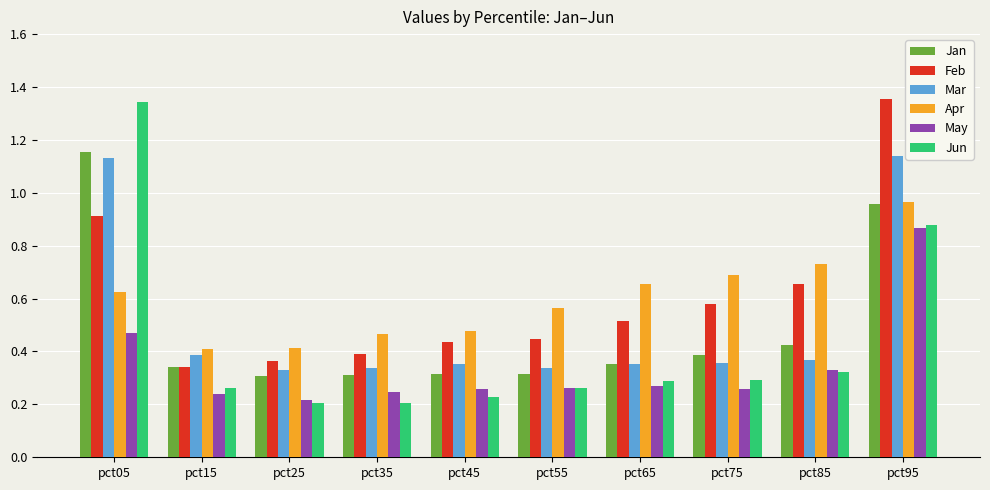

At which label does May reach its peak?

pct95